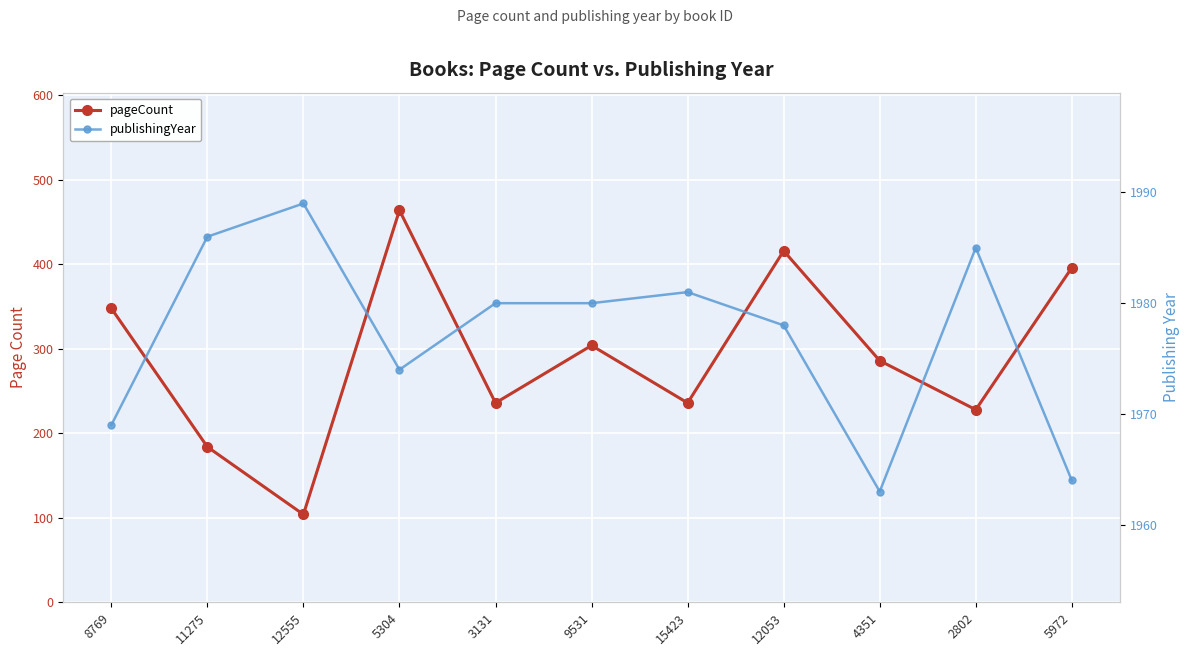

Reading right to left, transcribe all the data shown in this chart.

pageCount: 396	228	286	416	236	304	236	464	104	184	348
publishingYear: 1964	1985	1963	1978	1981	1980	1980	1974	1989	1986	1969